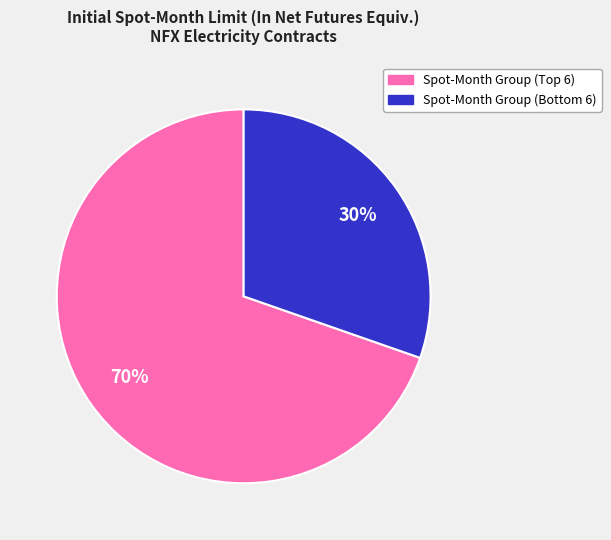

Does any single category account for the majority?

Yes